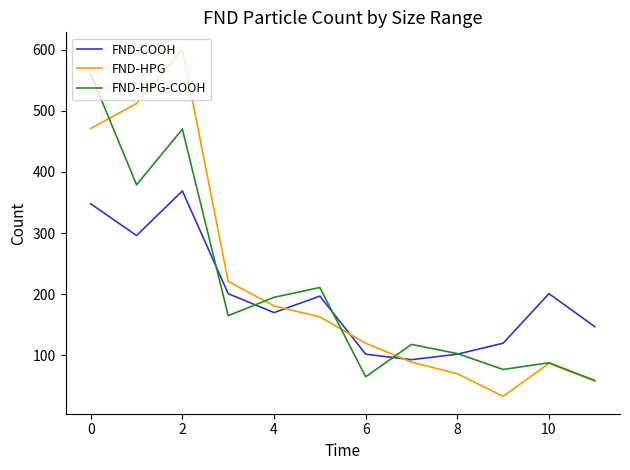

List the series in order of their peak value, lowest first.

FND-COOH, FND-HPG-COOH, FND-HPG